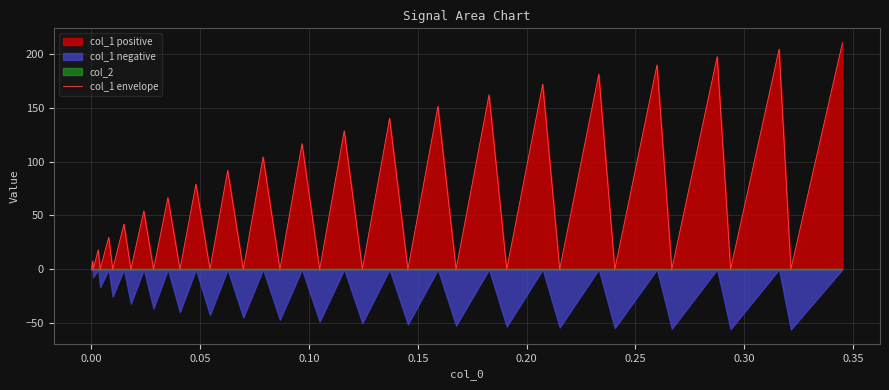

What is the maximum value for col_1 envelope?

210.3